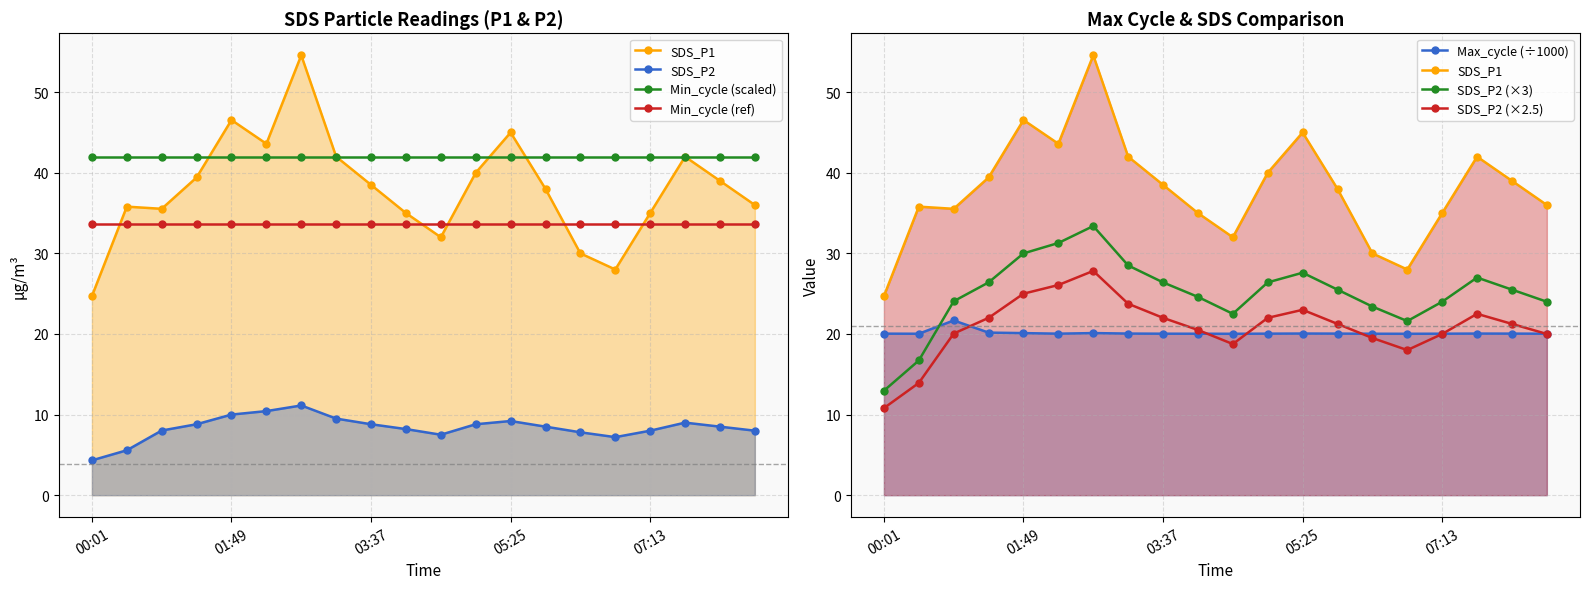

Reading right to left, extract all data points from this chart.

SDS_P1: 36.0	39.0	42.0	35.0	28.0	30.0	38.0	45.0	40.0	32.0	35.0	38.5	42.0	54.6	43.6	46.5	39.4	35.5	35.8	24.7
SDS_P2: 8.0	8.5	9.0	8.0	7.2	7.8	8.5	9.2	8.8	7.5	8.2	8.8	9.5	11.1	10.4	10.0	8.8	8.0	5.6	4.3
Max_cycle: 20.0	20.0	20.1	20.0	20.0	20.0	20.0	20.1	20.0	20.0	20.0	20.0	20.1	20.1	20.0	20.1	20.2	21.7	20.0	20.0